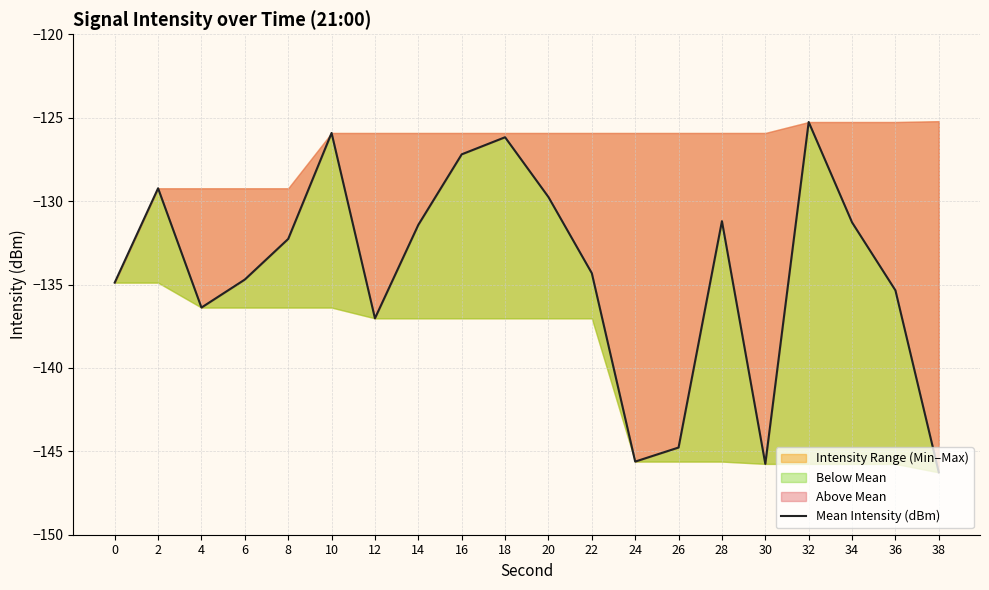

Which label corresponds to the largest value in the chart?

32